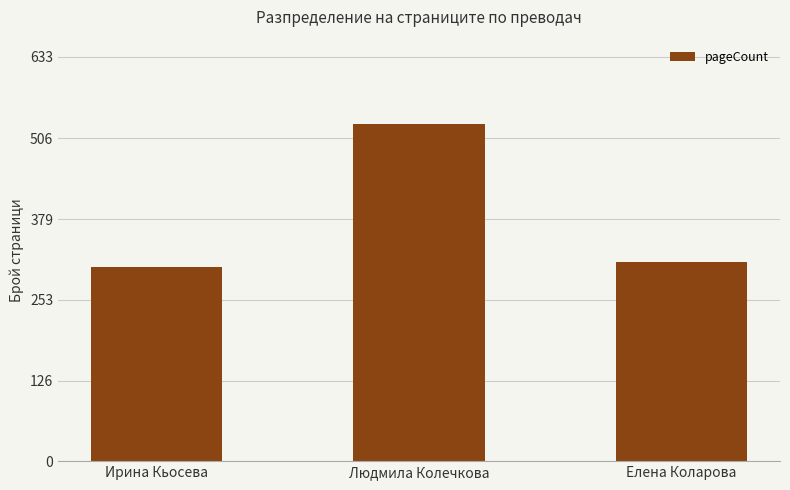

What position from the left is Людмила Колечкова?

2